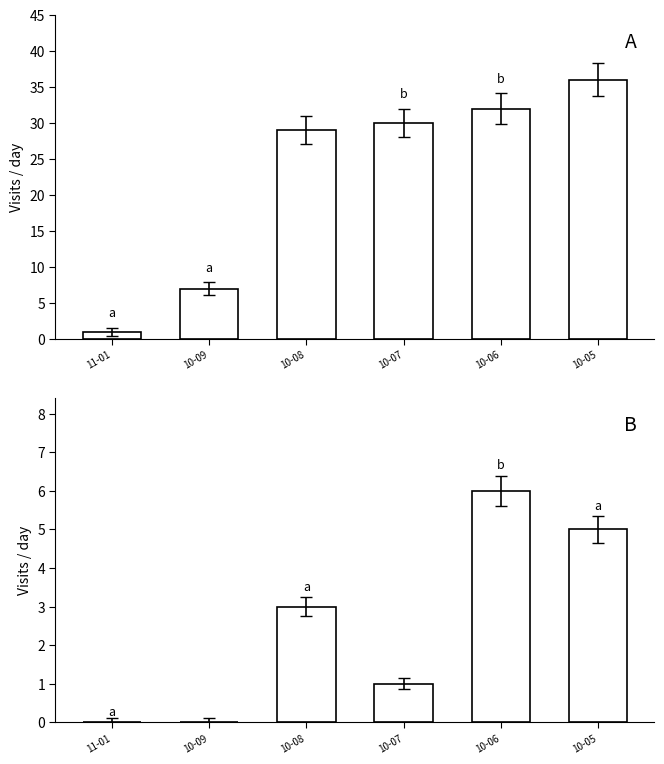

Rank the series by their average value, from lowest to highest.

Mail.ru, Yandex